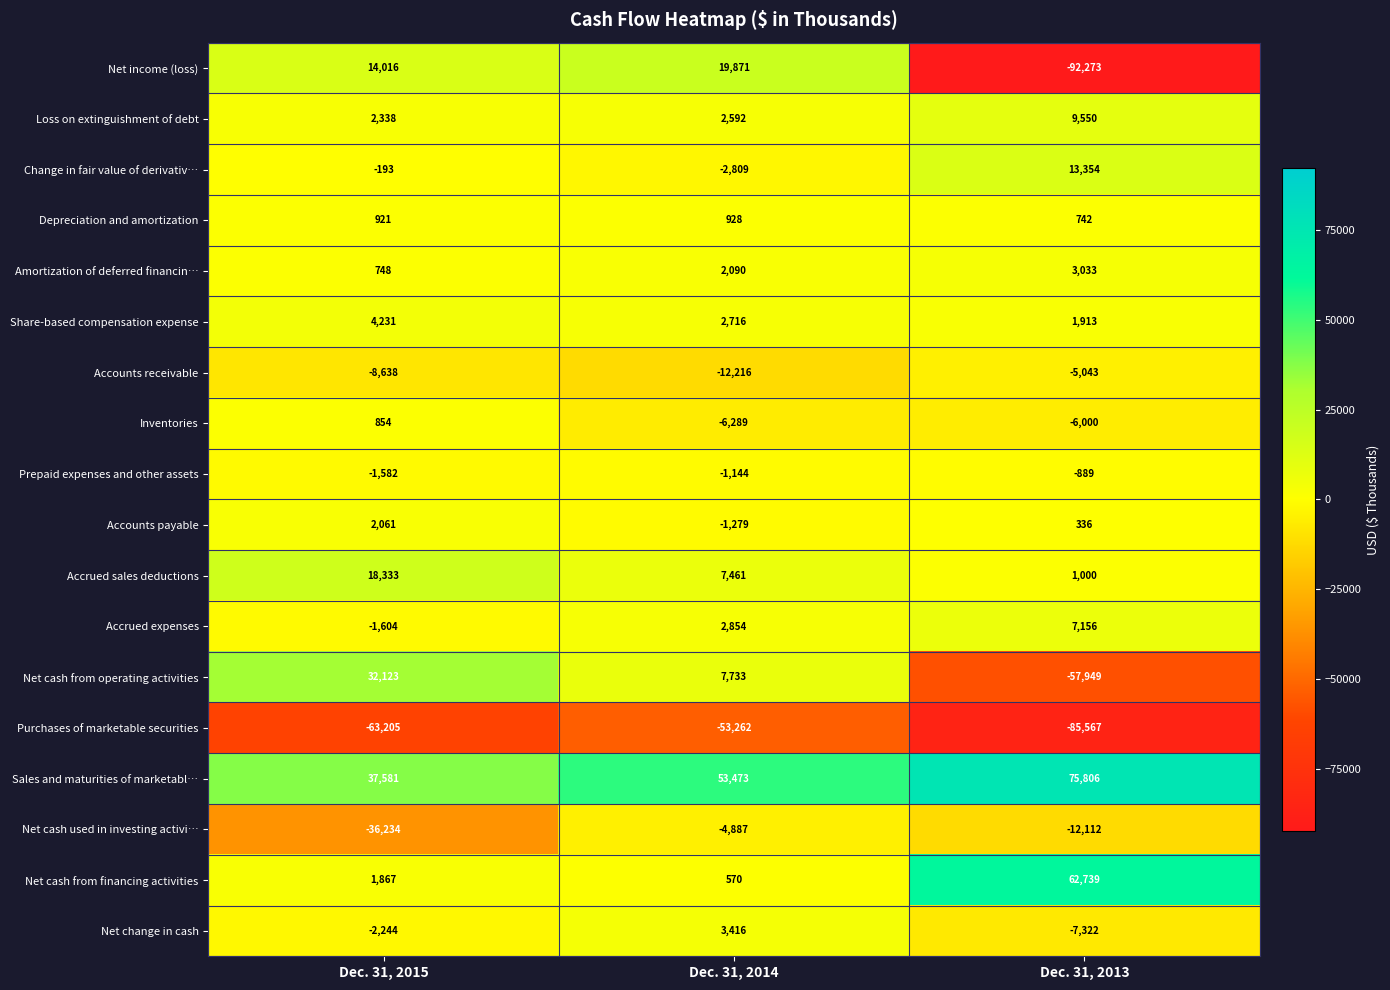

What is the sum of the Net cash used in investing activi… values at Dec. 31, 2013 and Dec. 31, 2015?

-48346